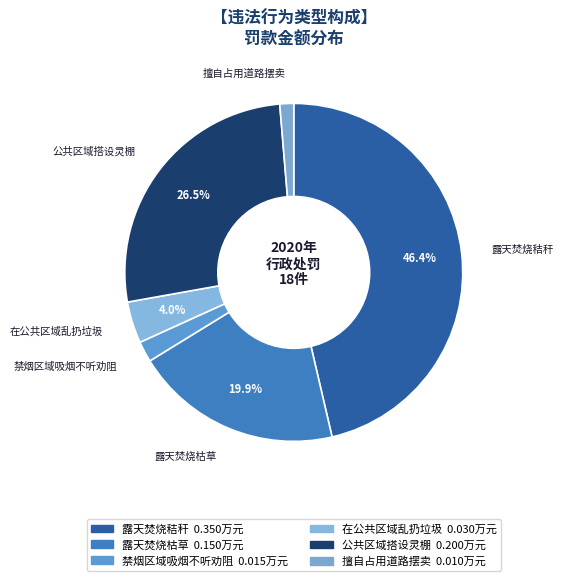

Combined, do 在公共区域乱扔垃圾 and 公共区域搭设灵棚 account for over 50%?

No